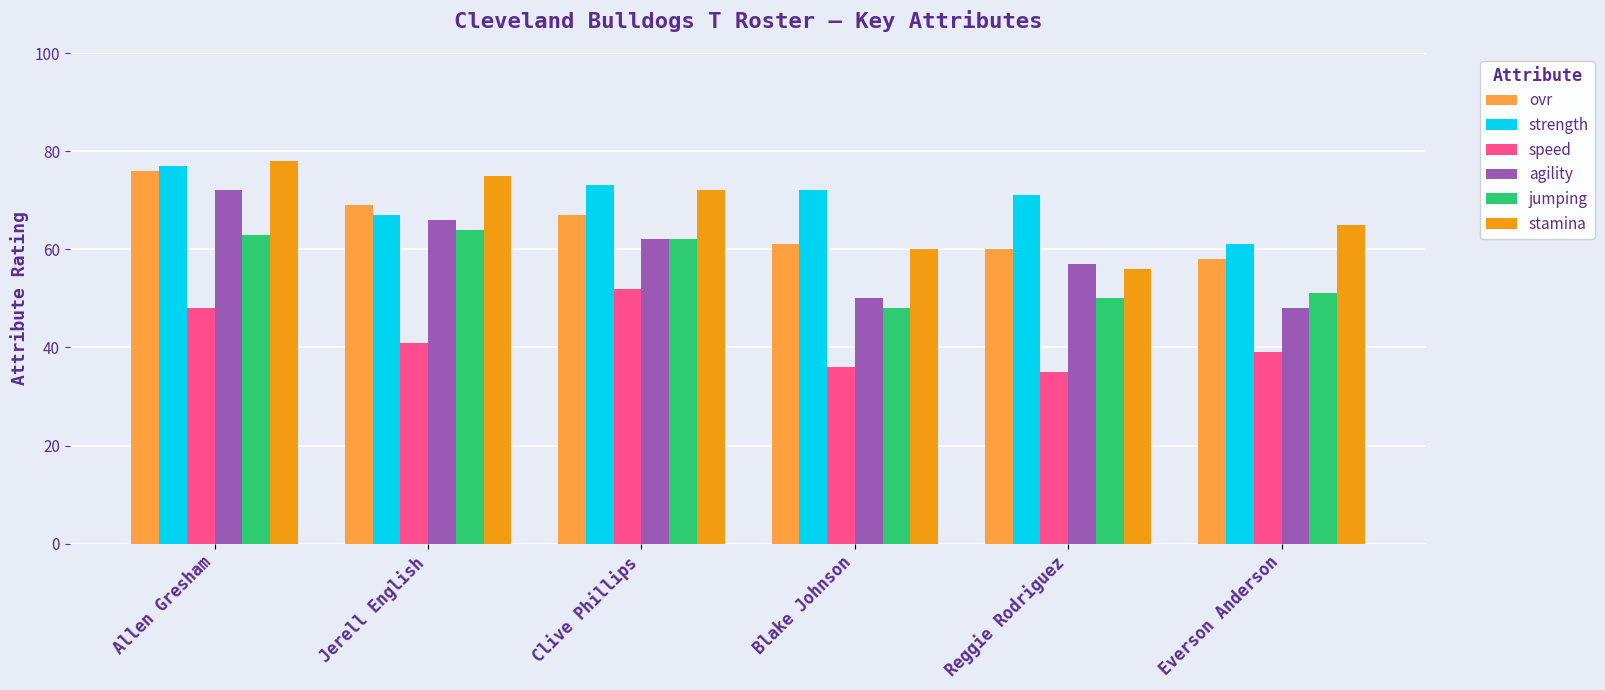

The strength series shows 71 at Reggie Rodriguez. True or false?

True